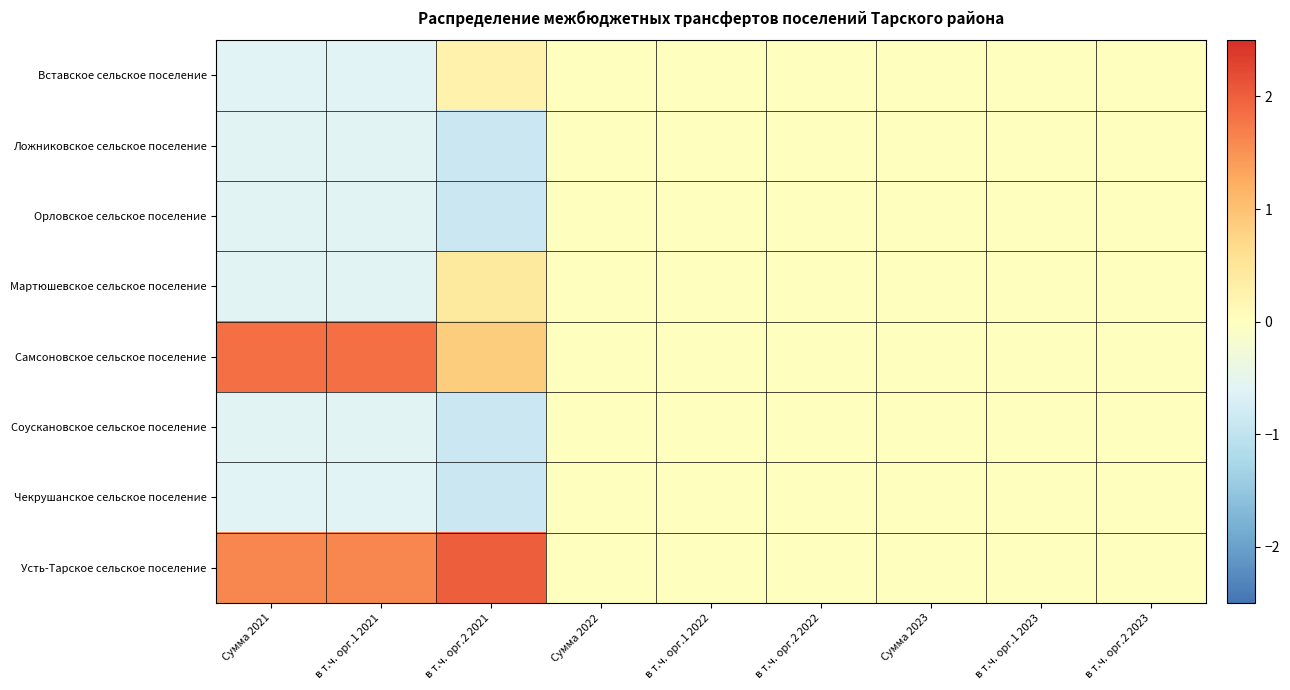

What is the greatest value displayed?

2.0